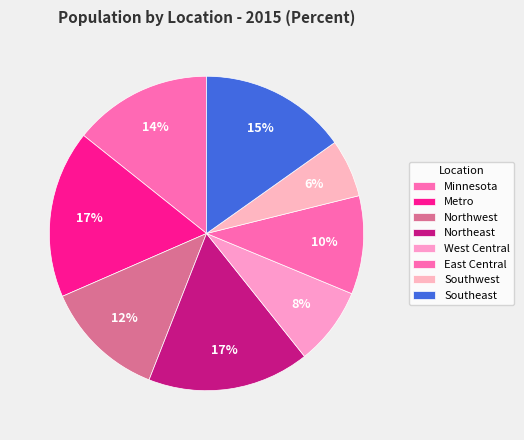

How many slices are in this pie chart?

8